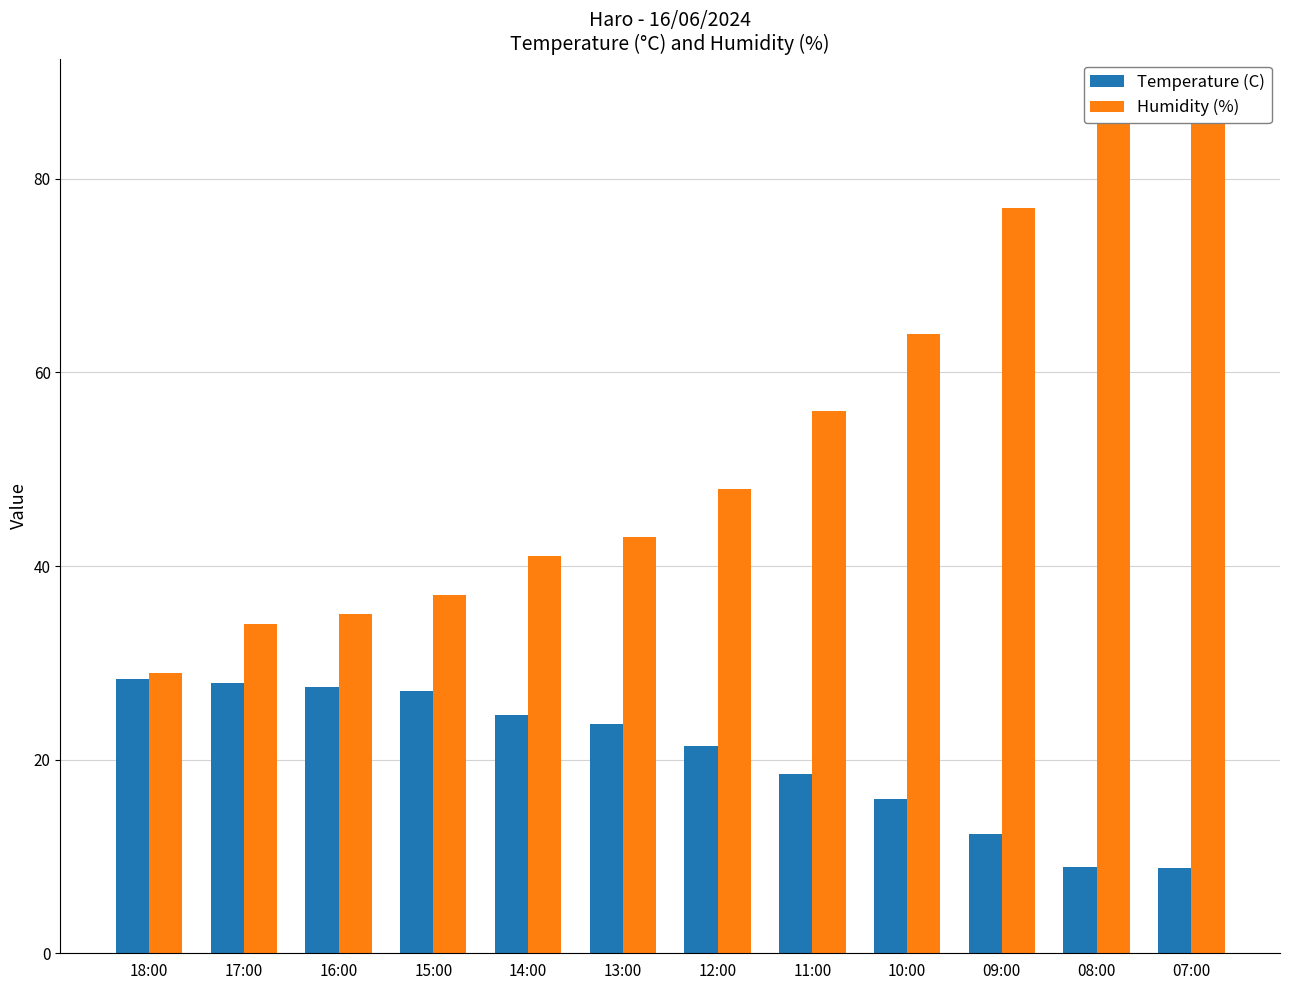

At how many categories does at least one series exceed 15?

12